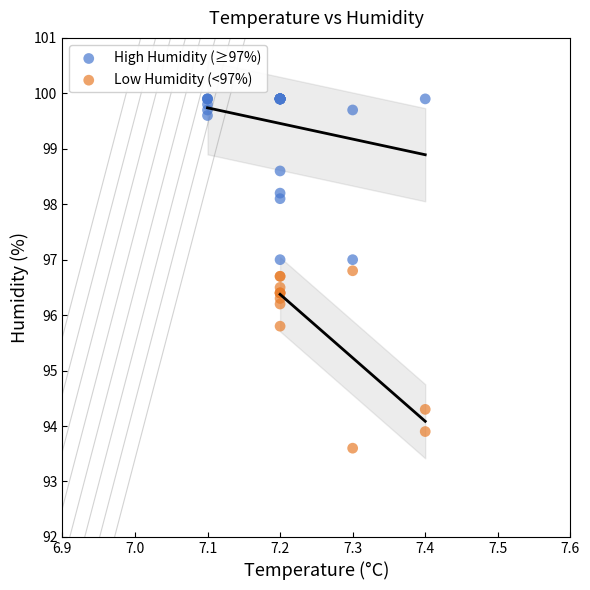

Which series contains the highest Y value?

High Humidity (≥97%)